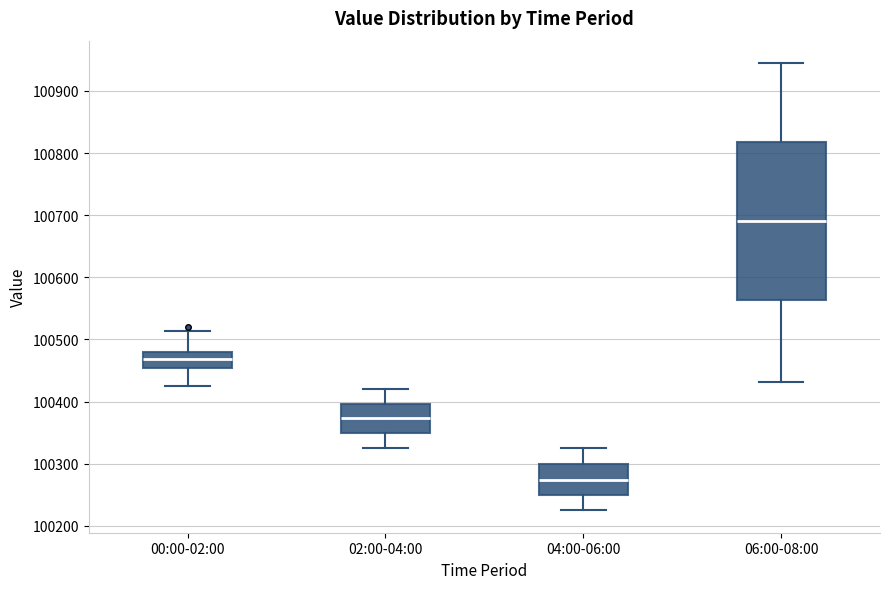

Where is the upper edge of the box for 02:00-04:00 on the y-axis? The values are not printed on the chart, so give them approximately, as read against the axis.

100400